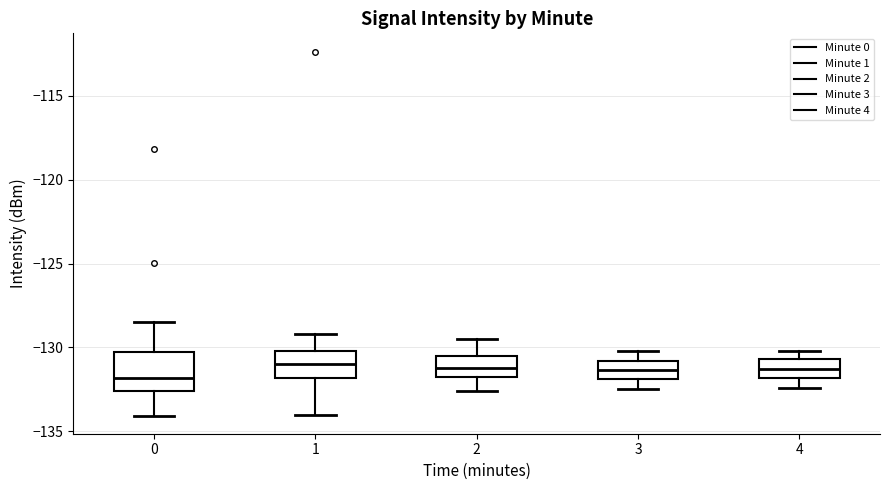

Where does the median line of the box at x = 2 sit on the y-axis? The values are not printed on the chart, so give them approximately, as read against the axis.

-131.0